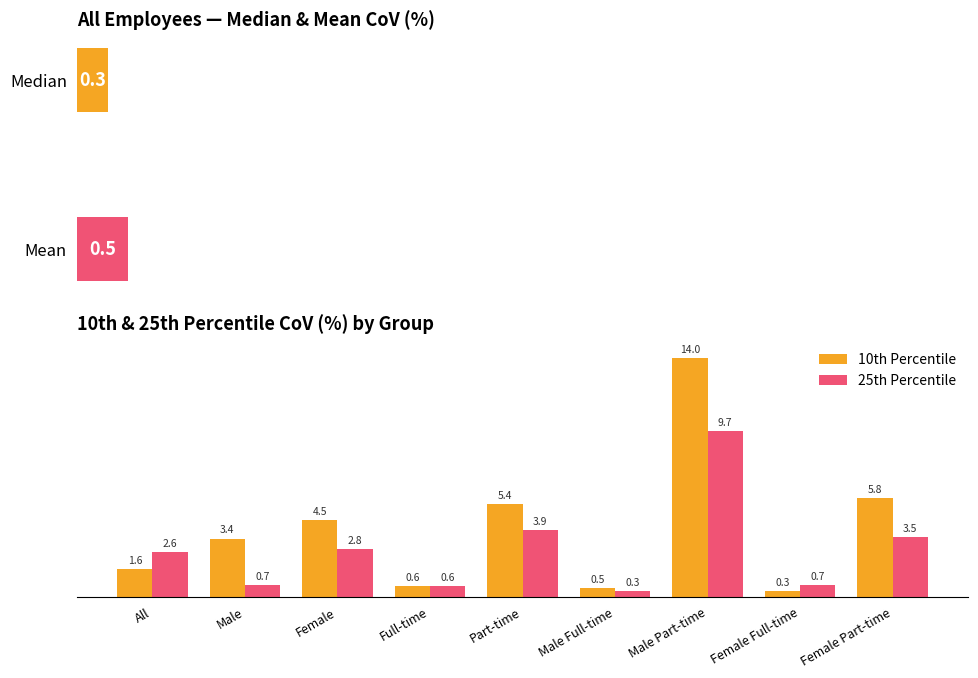

Which category has the highest value in the 25th Percentile series?

Male Part-time